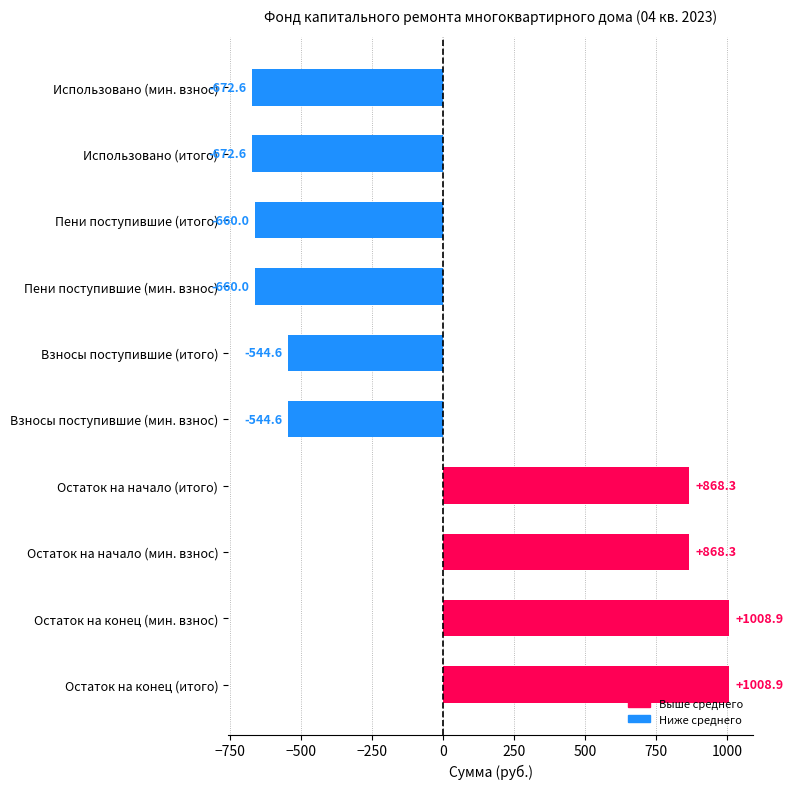

Reading top to bottom, what are all the values shown in this chart?

-672.6	-672.6	-660.0	-660.0	-544.6	-544.6	868.3	868.3	1008.9	1008.9